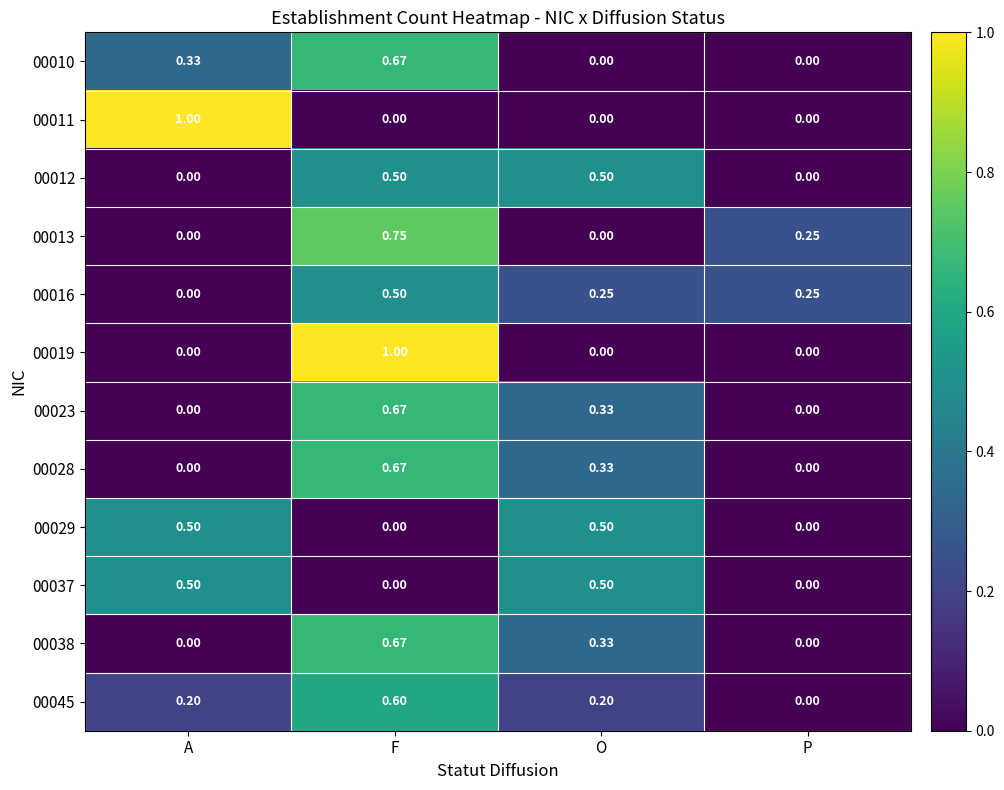

Is the value of 00029 at O greater than the value of 00038 at A?

Yes